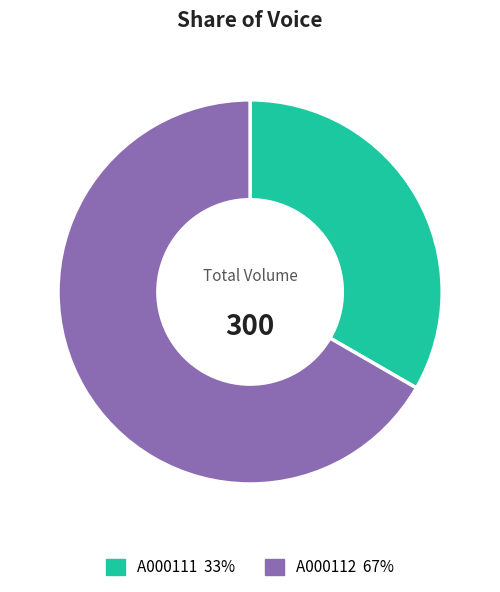

How many segments does this pie chart have?

2